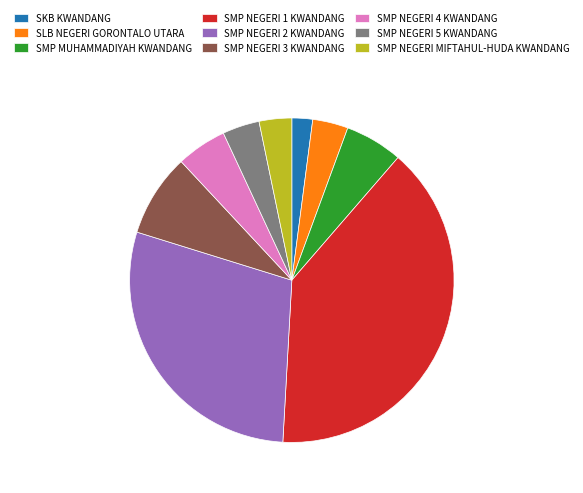

Is there any slice that represents more than half of the pie?

No